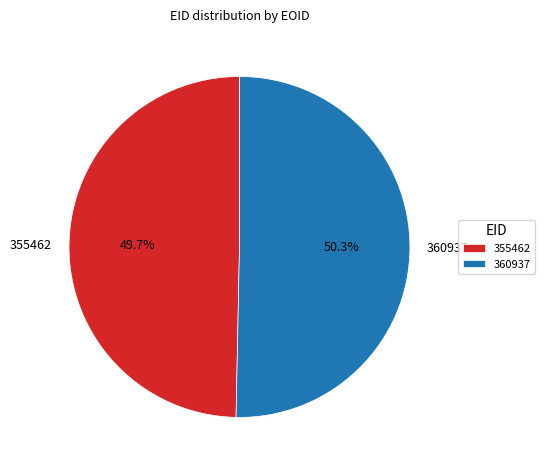

Between 355462 and 360937, which is larger?

360937